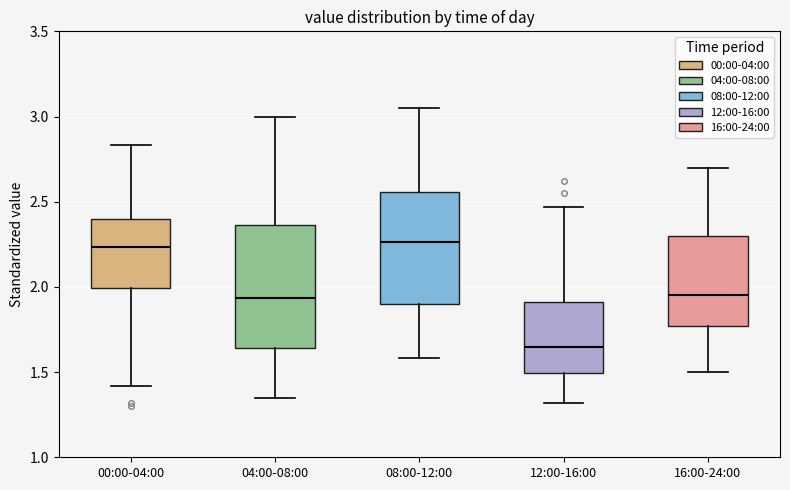

Which box is the tallest, from its lower edge to its upper edge?

04:00-08:00